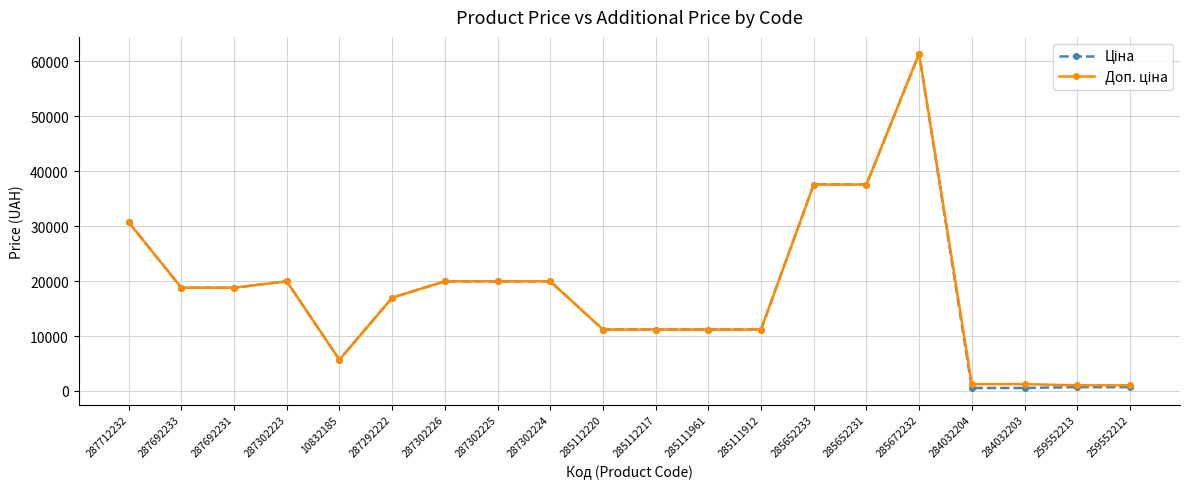

At how many categories does at least one series exceed 13982?

11